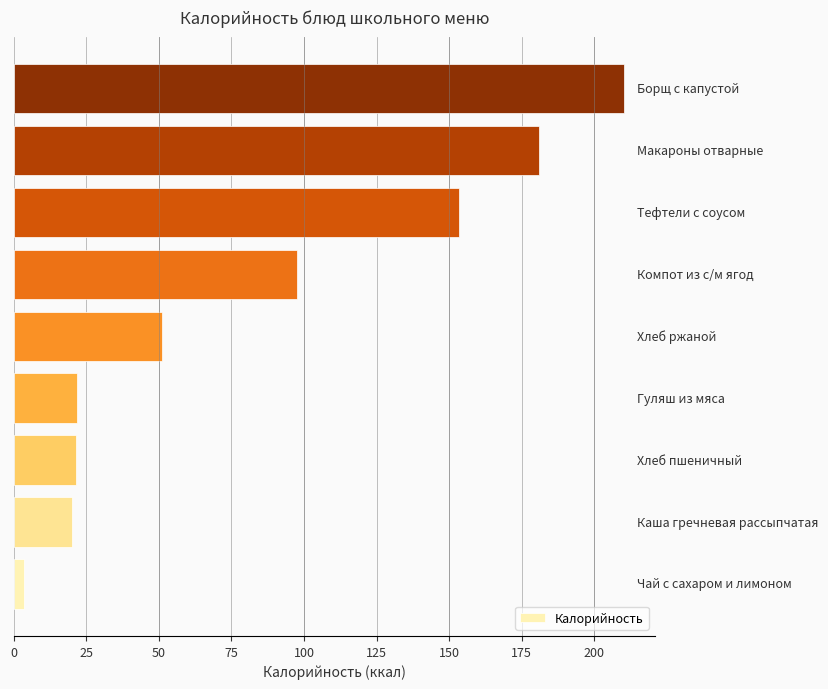

What is the difference between the maximum and minimum values?

206.7